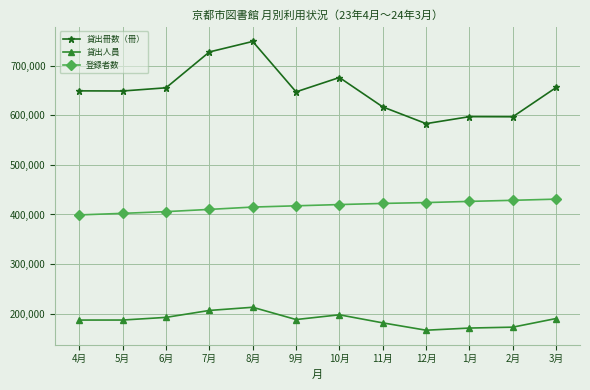

What is the lowest value of the 登録者数 series?

399162